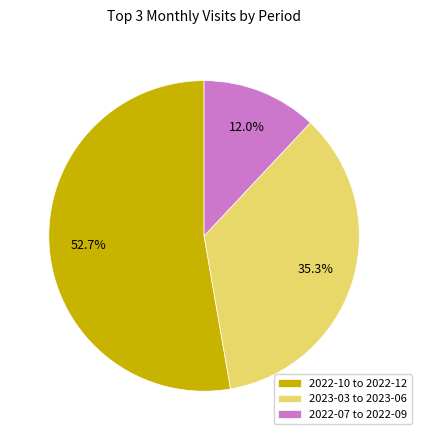

To the nearest percent, what is the average slice percentage?

33%